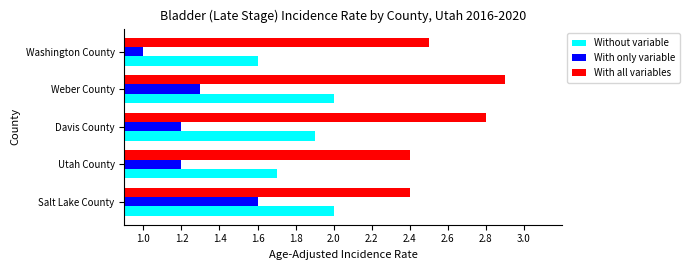

List the series in order of their overall mean, highest first.

With all variables, Without variable, With only variable